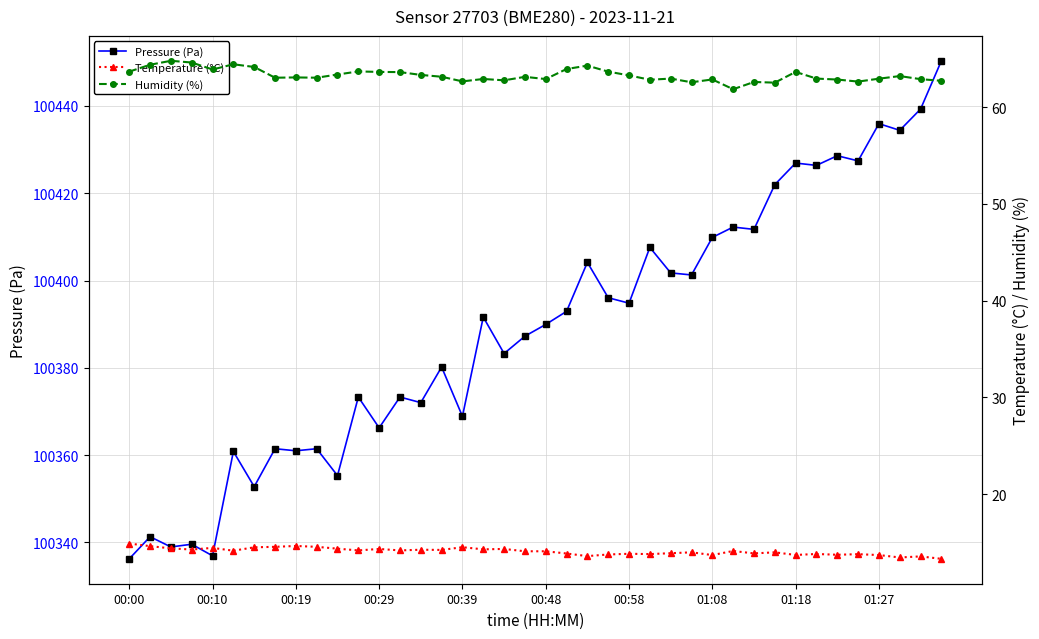

Where does the Temperature (°C) series first go above 14?

00:00